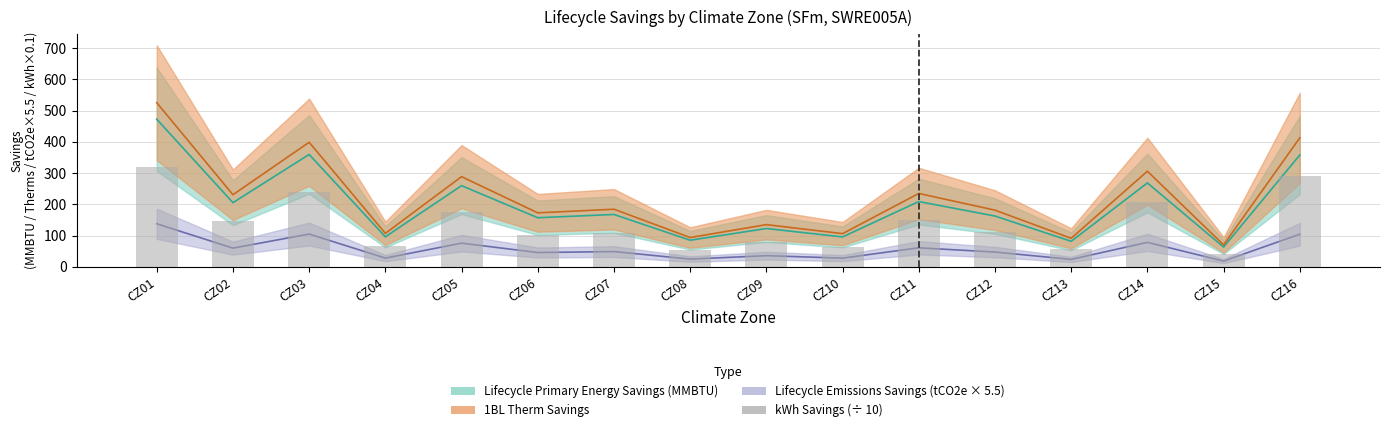

Which category has the lowest value across all series?

CZ15